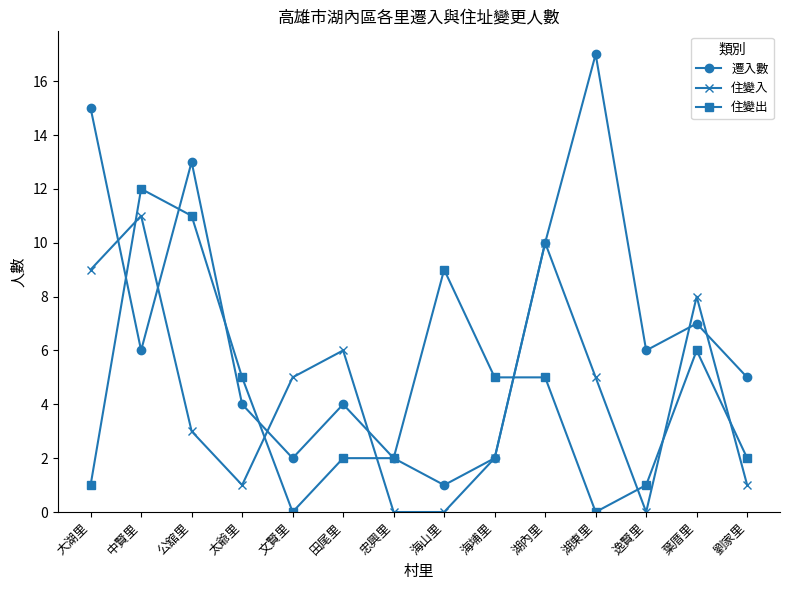

List the series in order of their peak value, highest first.

遷入數, 住變出, 住變入